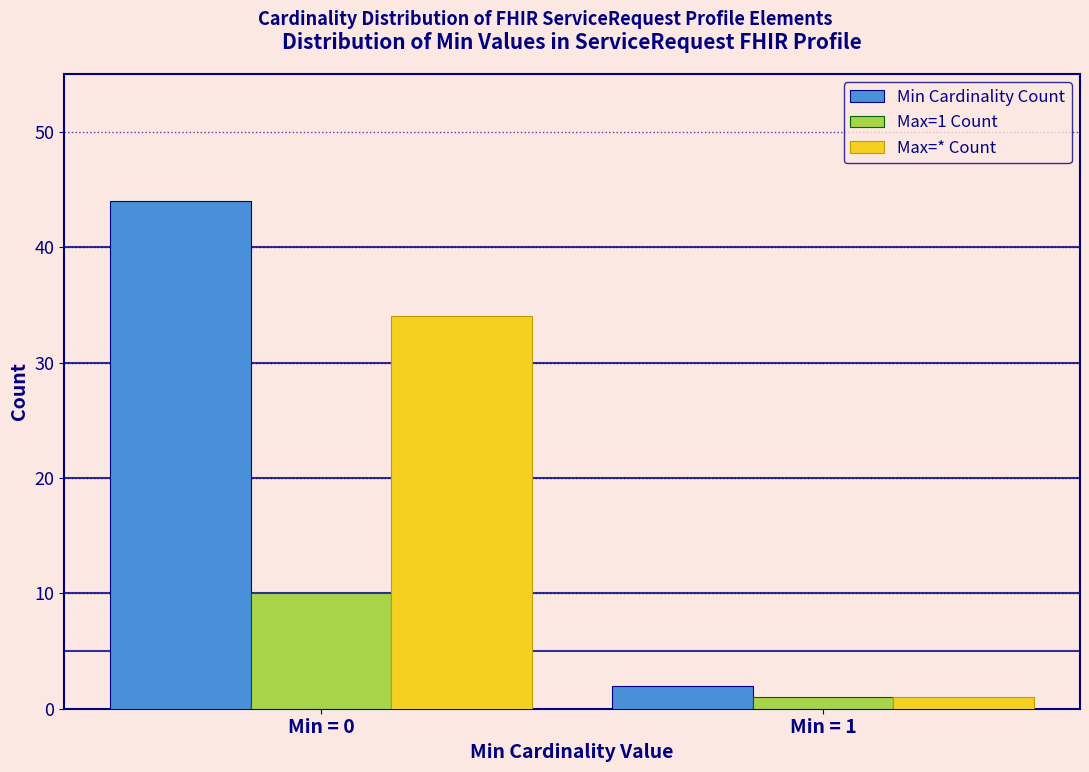

Reading left to right, extract all data points from this chart.

Min Cardinality Count: 44	2
Max=1 Count: 10	1
Max=* Count: 34	1